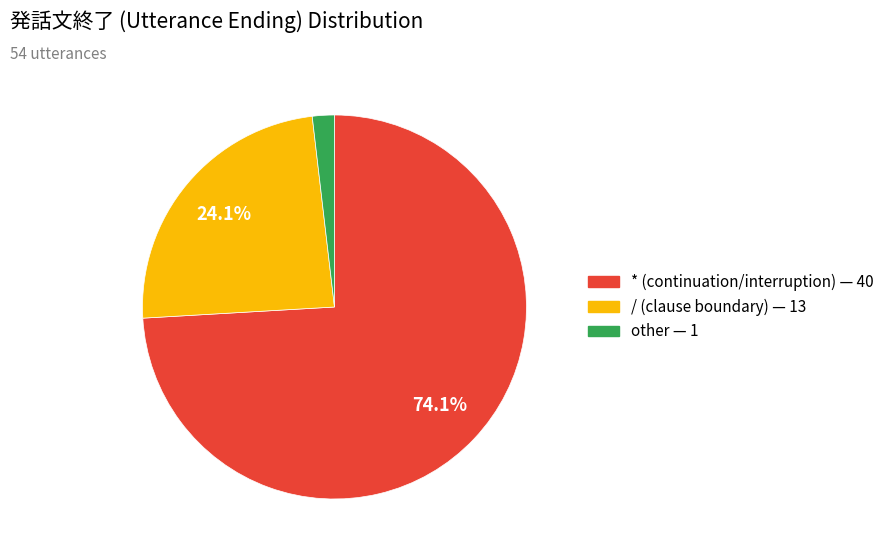

Do * and / together represent more than half of the pie?

Yes